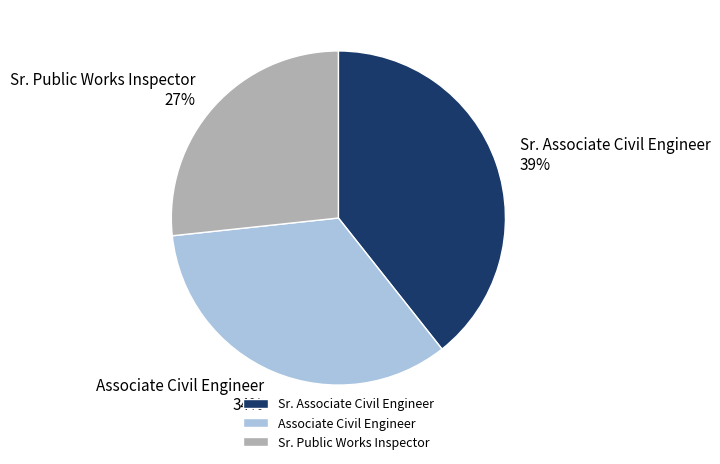

What is the ratio of the value at Sr. Public Works Inspector to the value at Sr. Associate Civil Engineer?

0.7